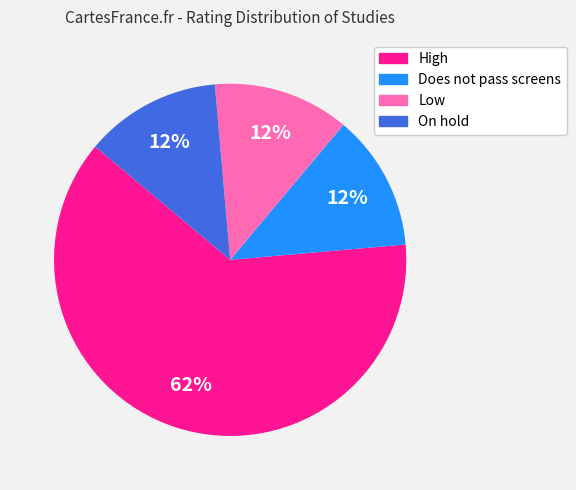

Is there any slice that represents more than half of the pie?

Yes